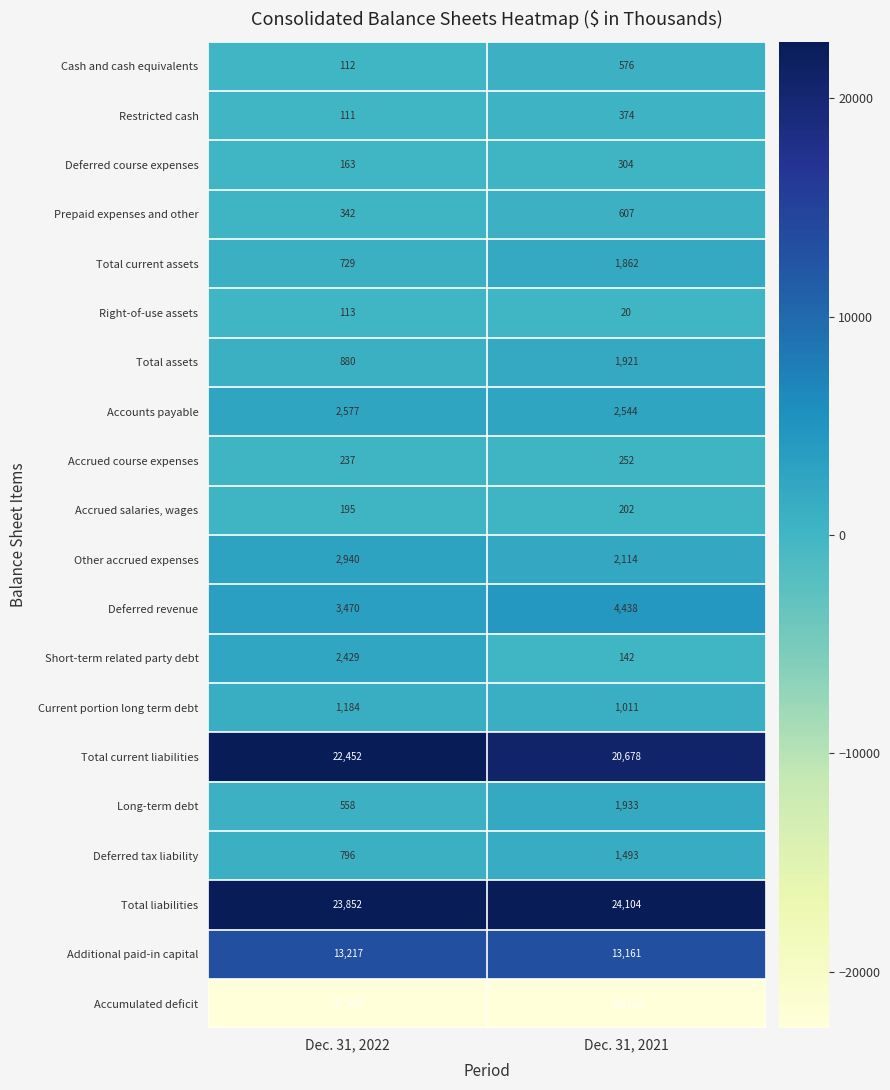

List the series in order of their peak value, lowest first.

Accumulated deficit, Right-of-use assets, Accrued salaries, wages, Accrued course expenses, Deferred course expenses, Restricted cash, Cash and cash equivalents, Prepaid expenses and other, Current portion long term debt, Deferred tax liability, Total current assets, Total assets, Long-term debt, Short-term related party debt, Accounts payable, Other accrued expenses, Deferred revenue, Additional paid-in capital, Total current liabilities, Total liabilities